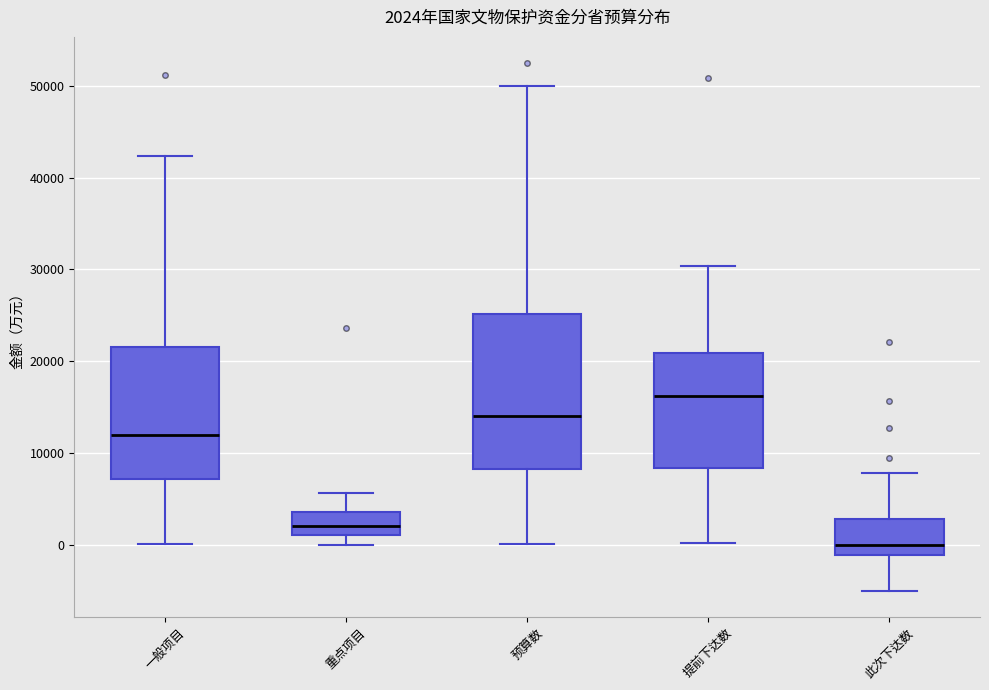

Which box has the lowest median line?

此次下达数